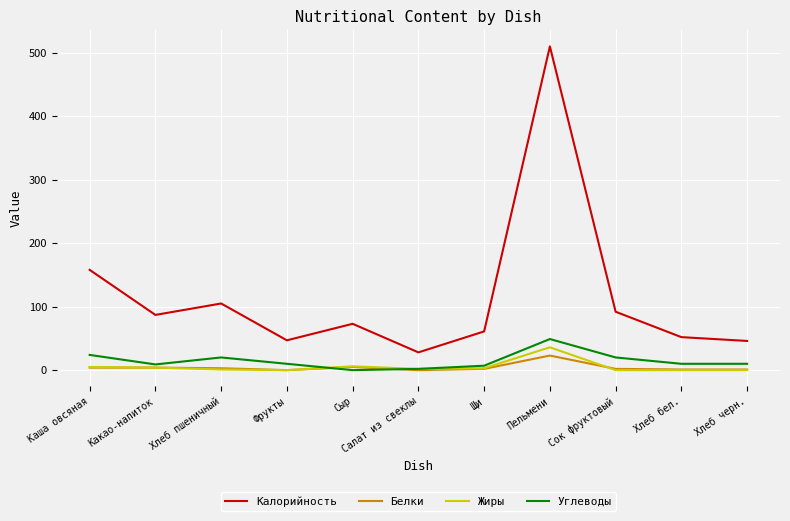

What is the maximum value for Углеводы?

49